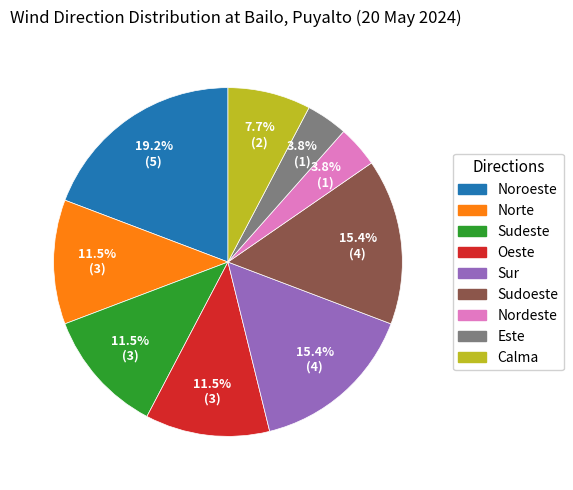

To the nearest percent, what is the difference between the largest and smallest slice percentages?

15%